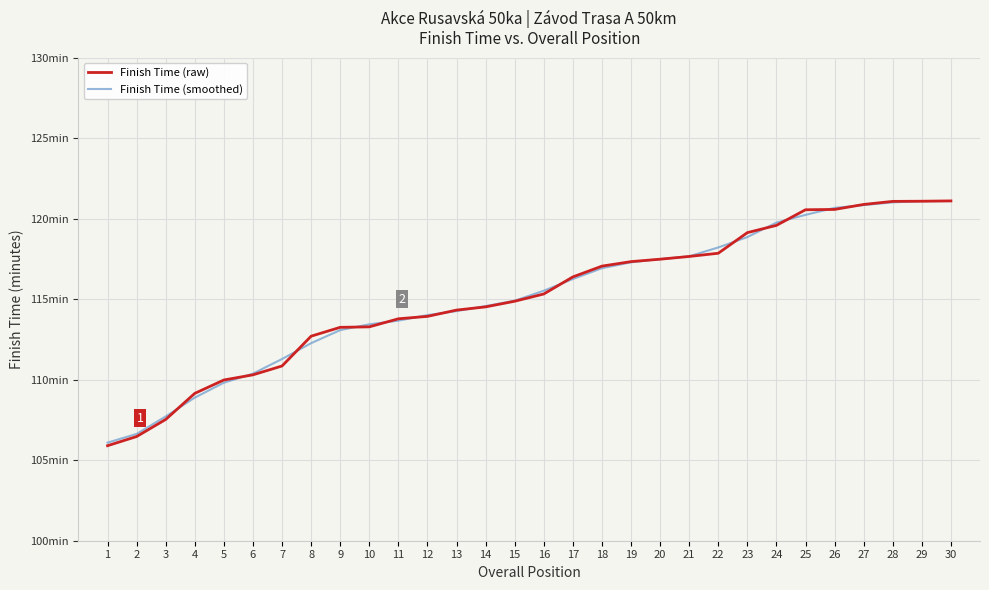

Does the chart have visible grid lines?

Yes